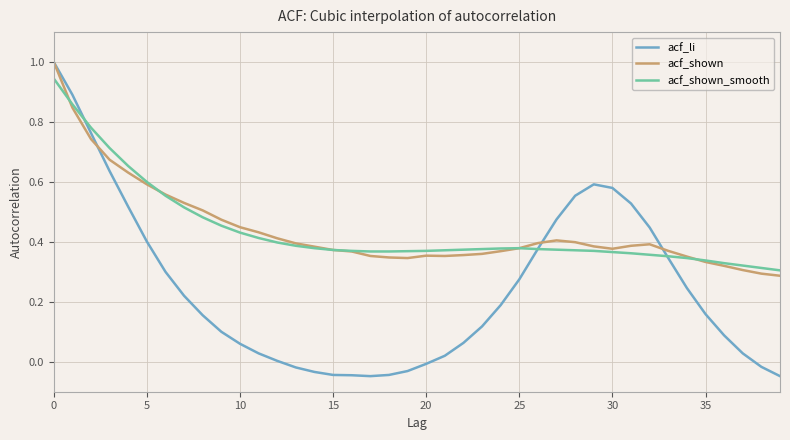

Is this an area chart (filled region under the line)?

No